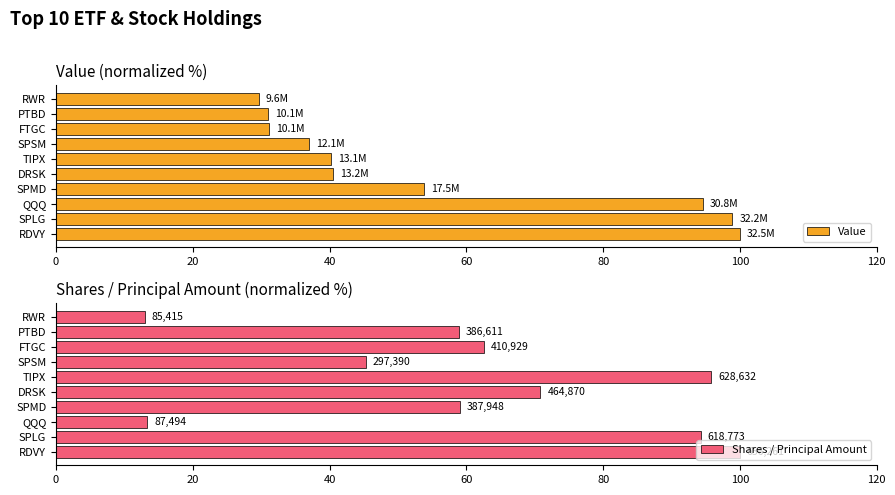

Which series has the widest spread of values?

Shares / Principal Amount